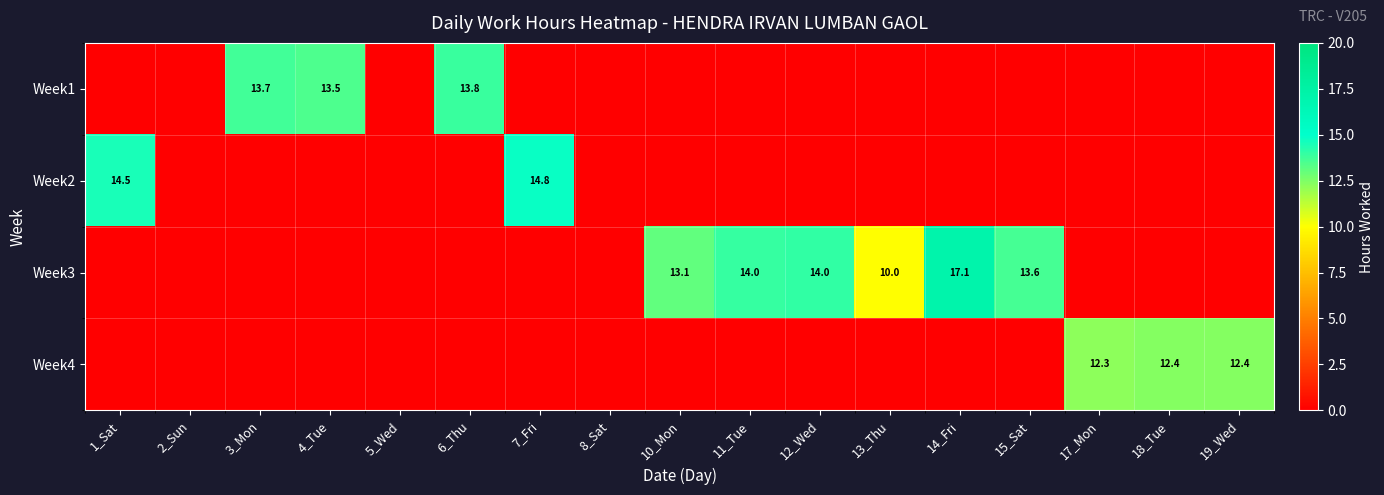

Which category has the highest value in the Week2 series?

7_Fri